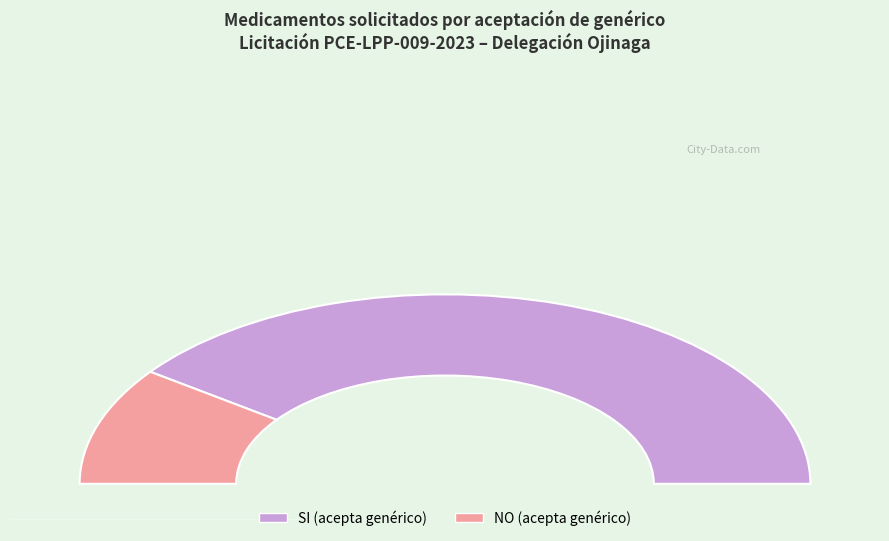

True or false: SI accounts for 80% of the total.

True